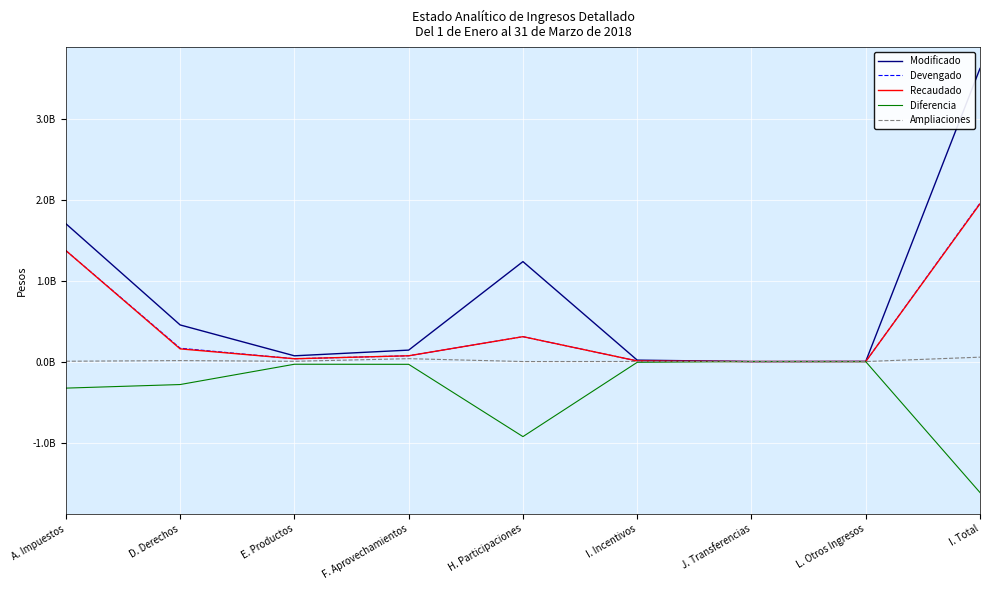

What is the label of the 8th point from the right?

D. Derechos